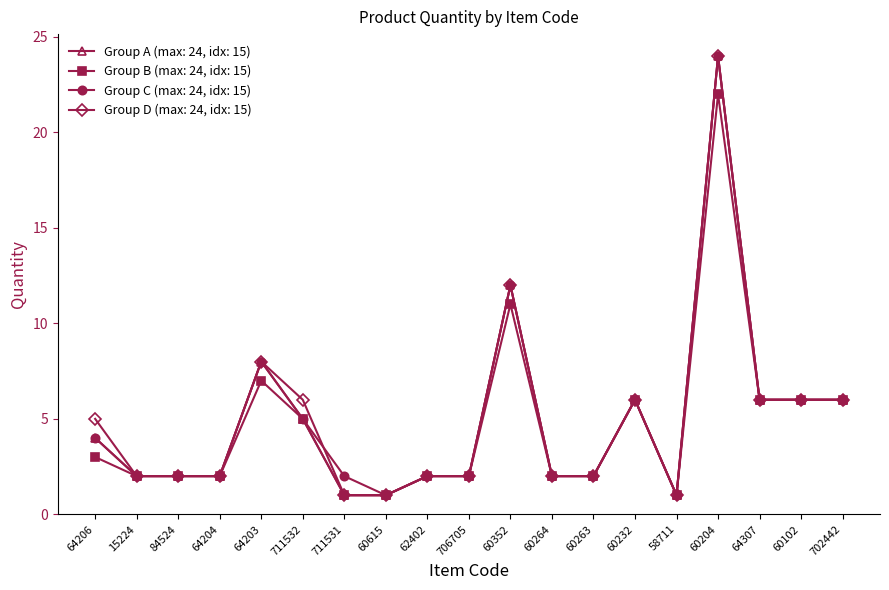

Between 711532 and 60263, which series saw the biggest shift?

Group D (max: 24, idx: 15)